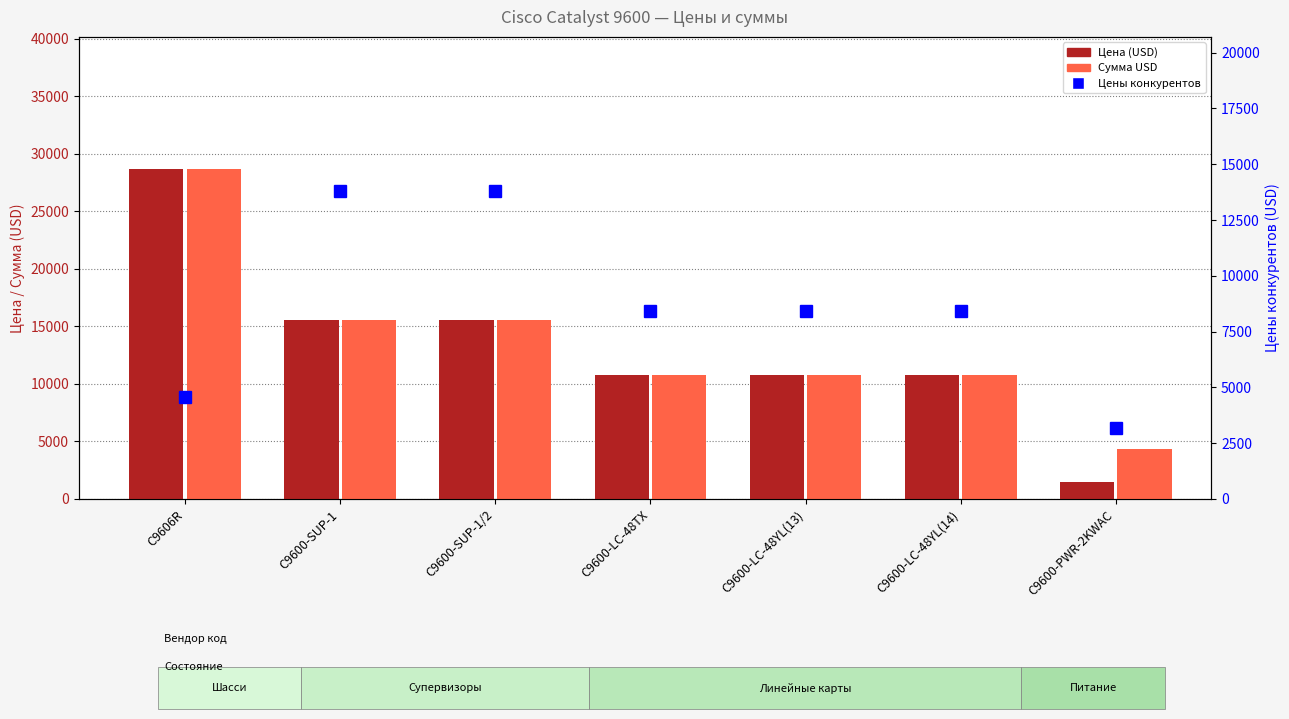

What is the sum of all Цены конкурентов values?

60610.0